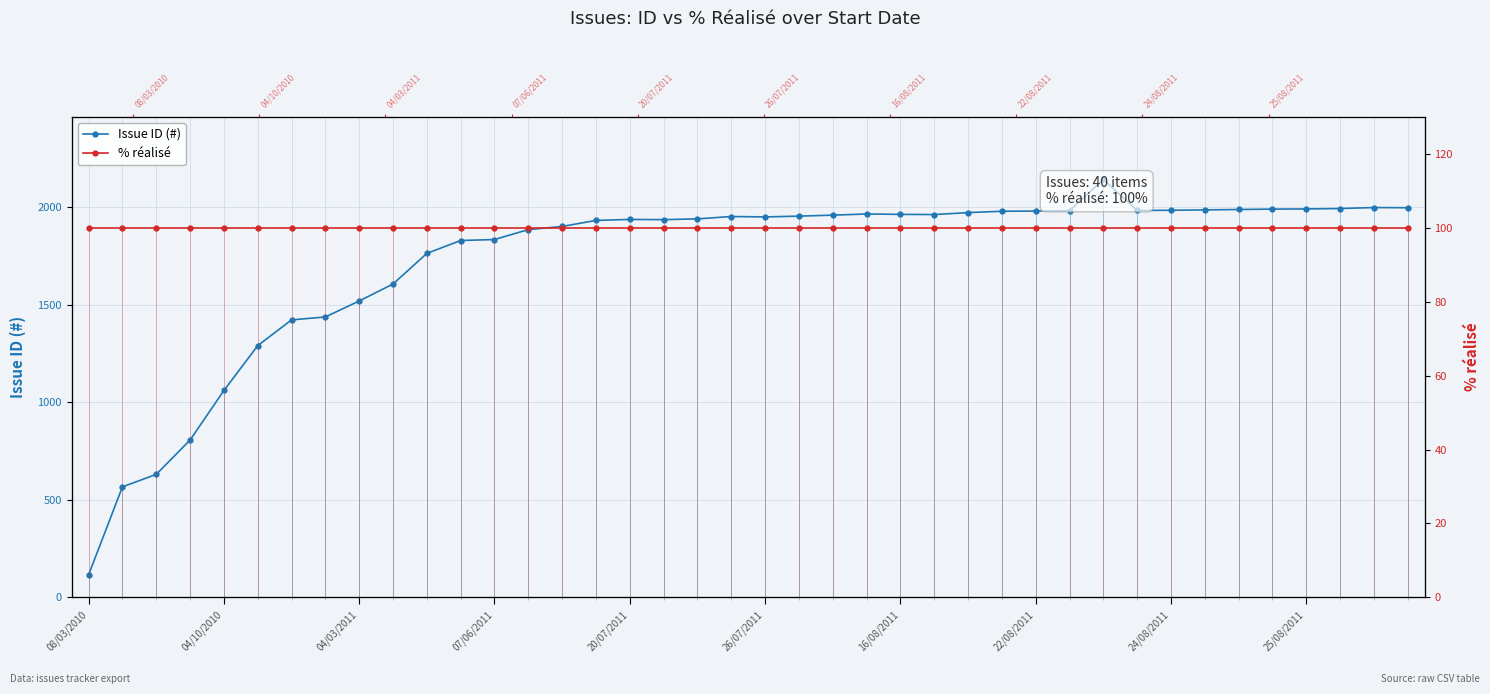

Which series has the widest spread of values?

Issue ID (#)